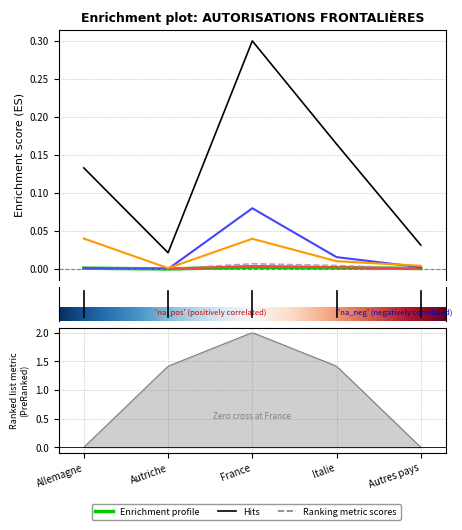

What position from the left is Autres pays?

5